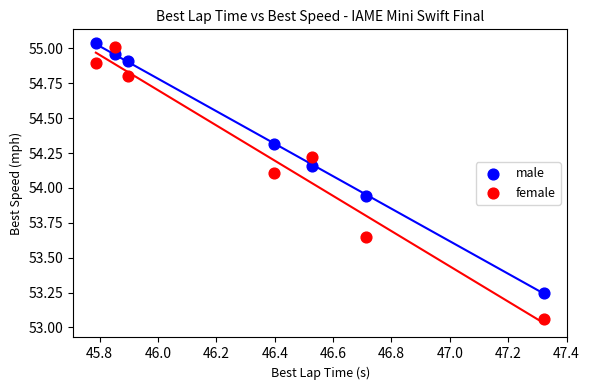

In the female series, what Y value is closest to 54?

54.1